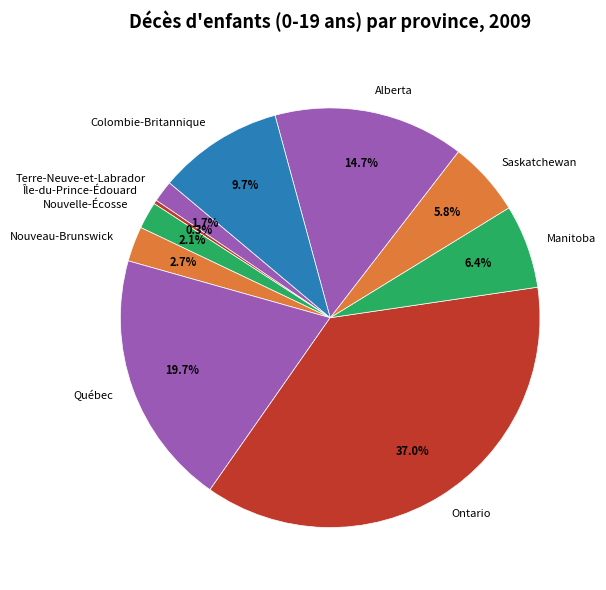

Combined, what portion of the pie is Nouveau-Brunswick and Île-du-Prince-Édouard?

3.0%